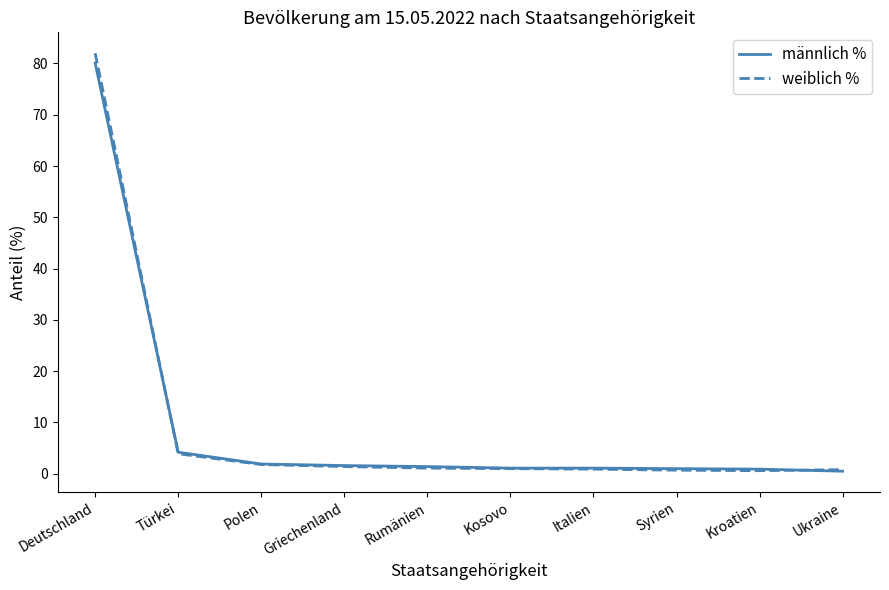

What position from the left is Italien?

7